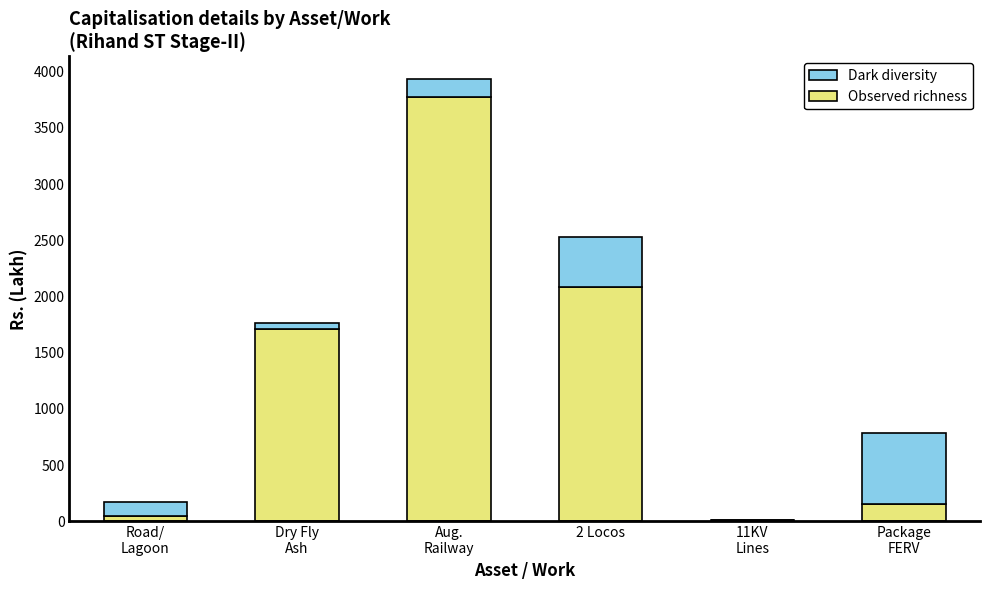

What is the maximum value for Observed richness?

3777.1